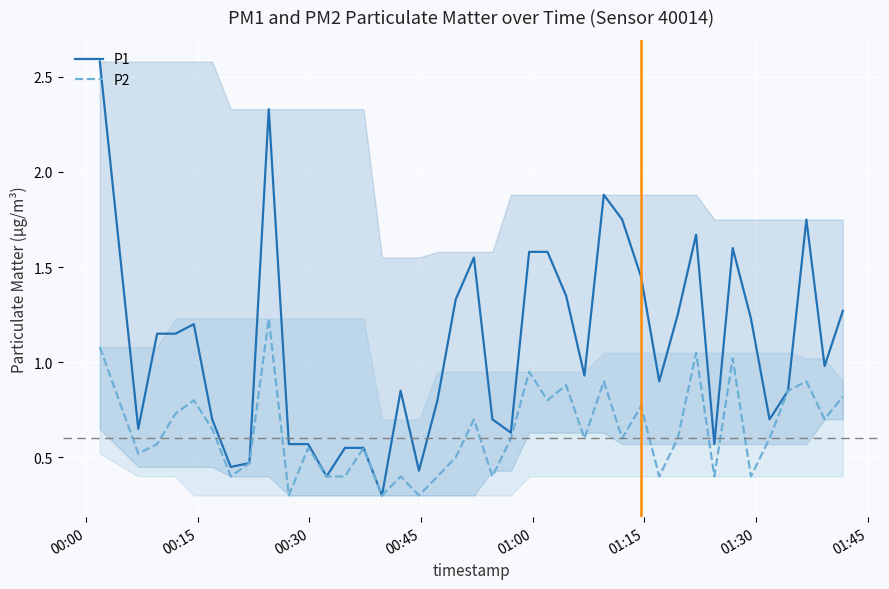

Which series has the largest range (max minus min)?

P1